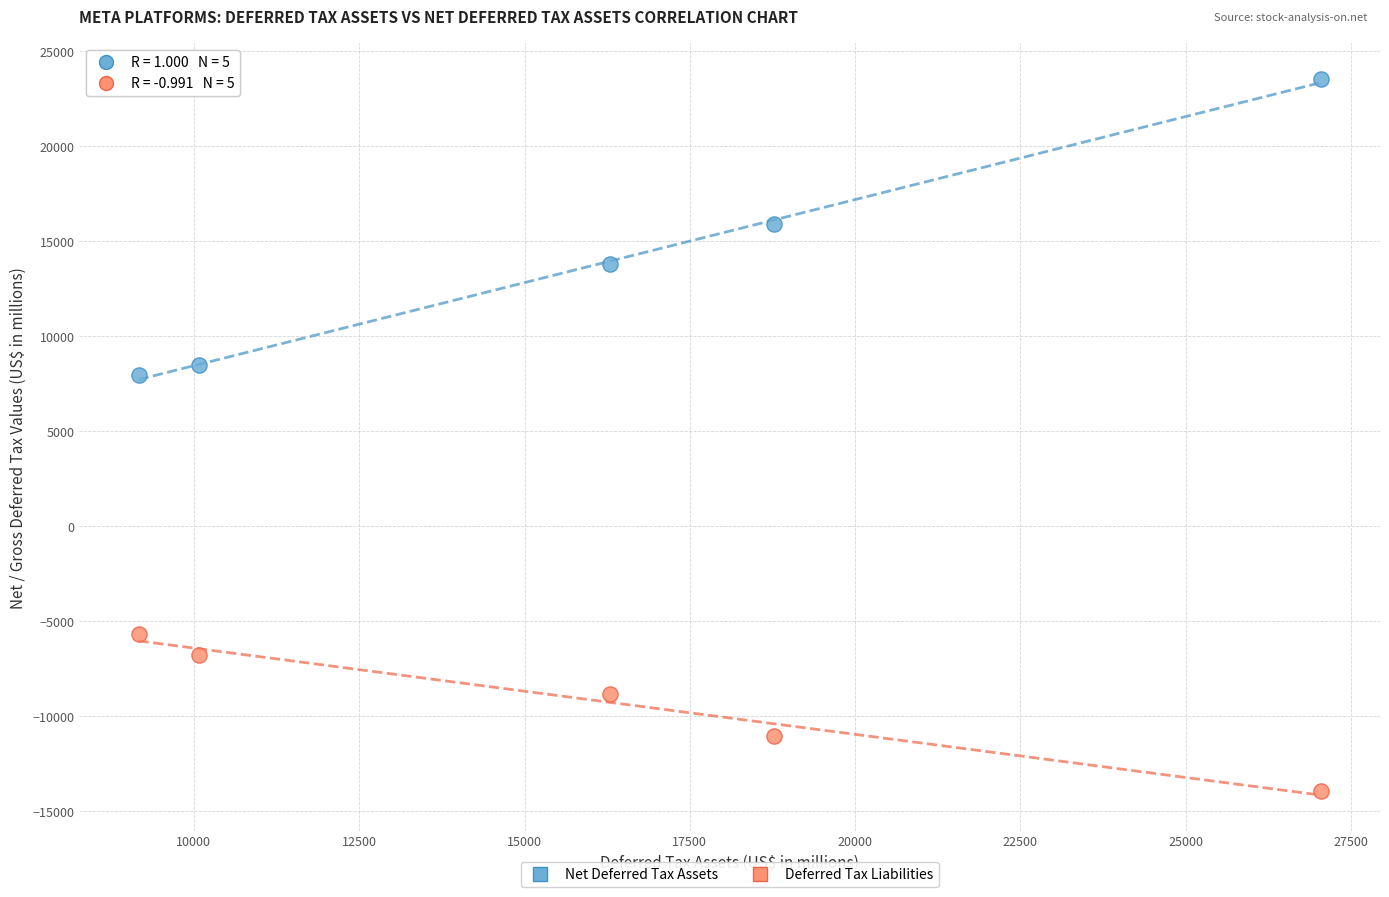

Which series contains the lowest Y value?

Deferred Tax Liabilities